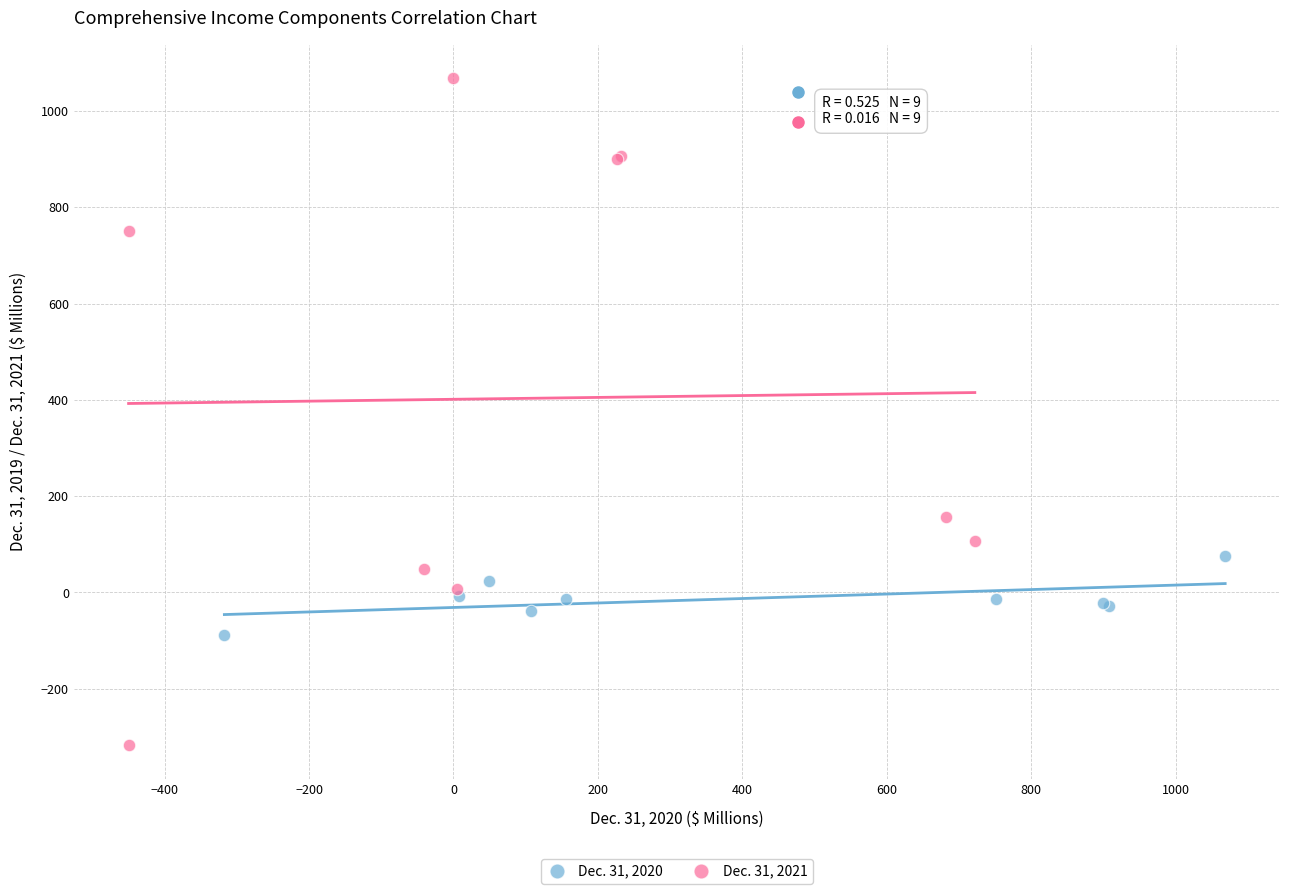

Which series contains the lowest Y value?

Dec. 31, 2021